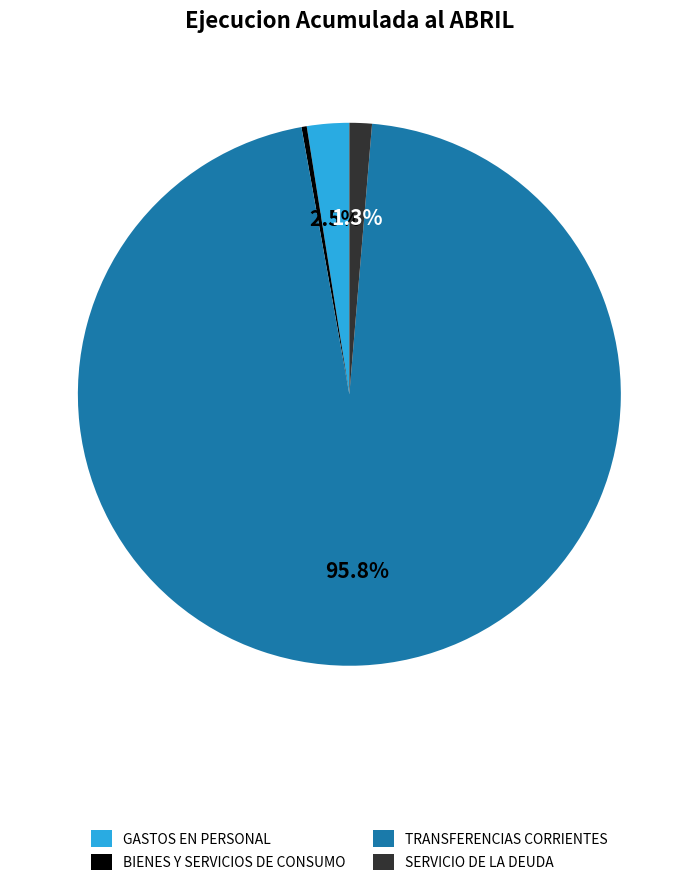

Approximately how many times larger is the value at BIENES Y SERVICIOS DE CONSUMO compared to GASTOS EN PERSONAL?

0.1